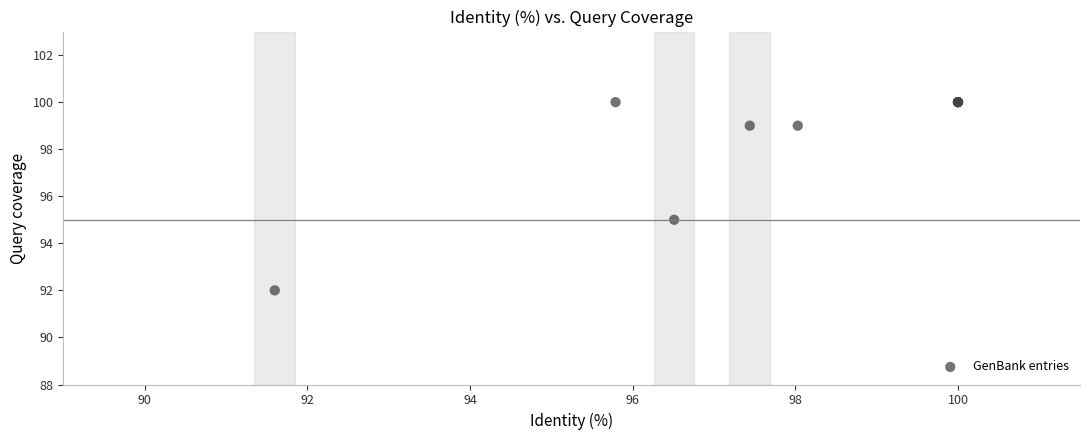

What Y value in the scatter plot is closest to 96?

95